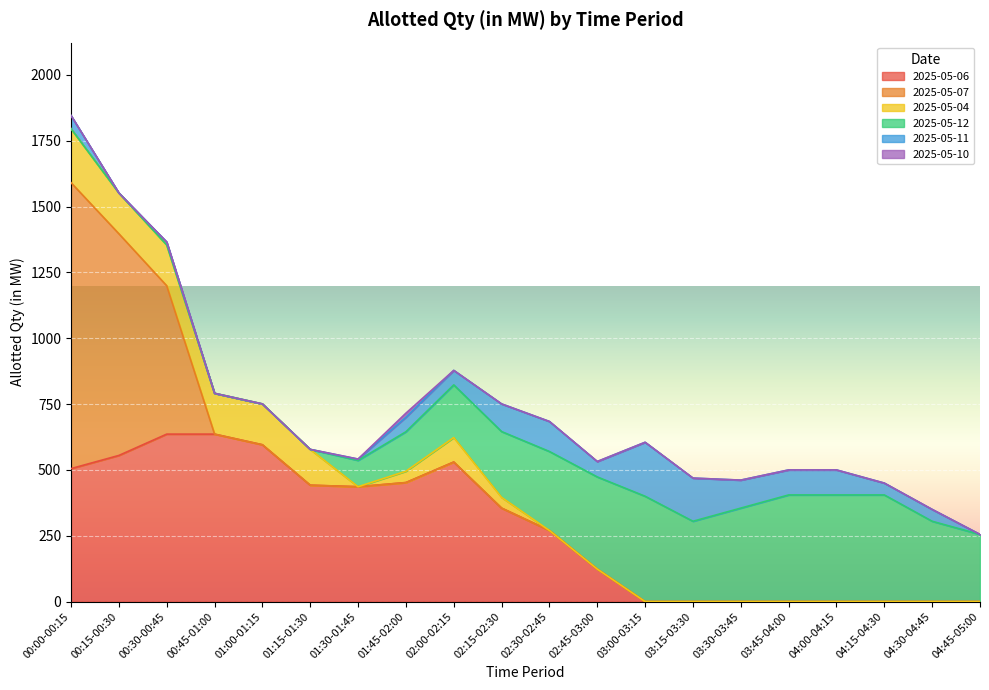

At which label does 2025-05-11 reach its minimum?

00:15-00:30